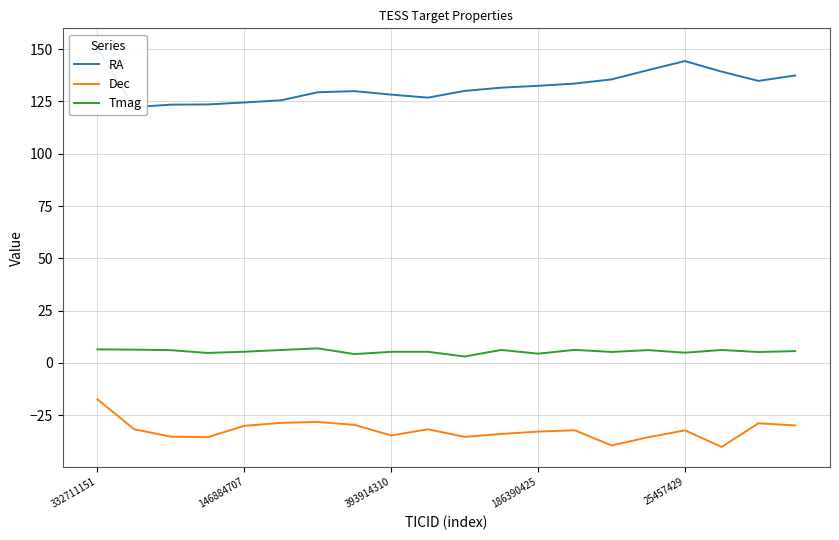

At how many categories does at least one series exceed 65?

20